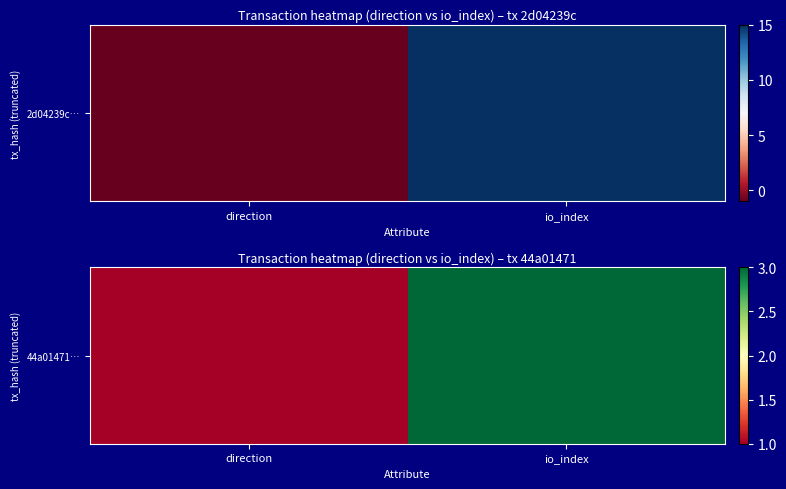

What is the sum of all values?

4